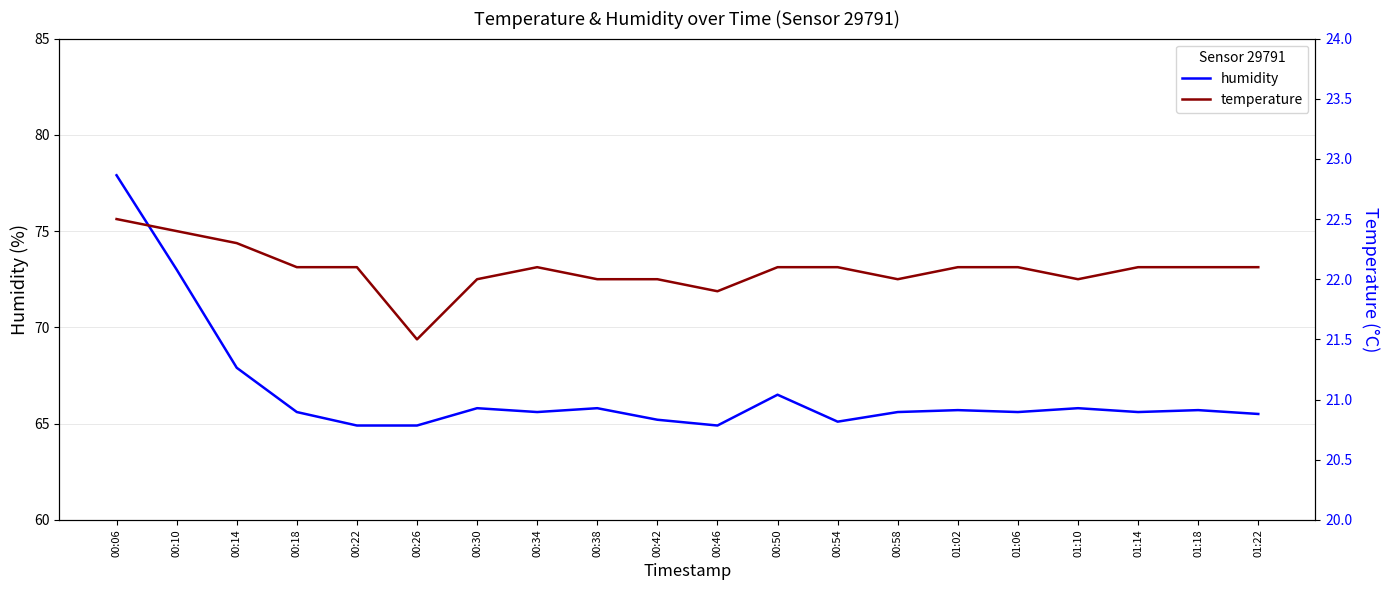

In humidity, how many points are lower than both neighbors (excluding endpoints)?

5